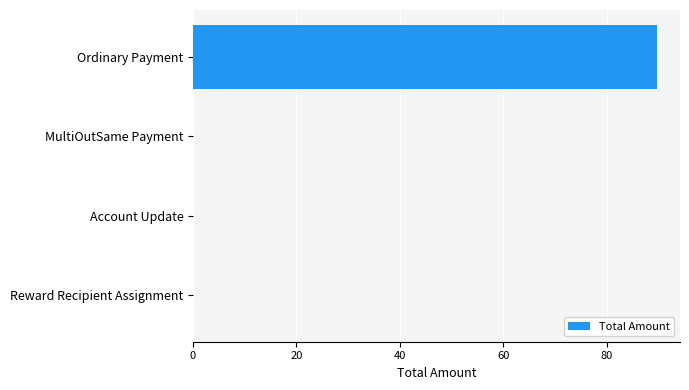

The value at Reward Recipient Assignment is 0.0. True or false?

True